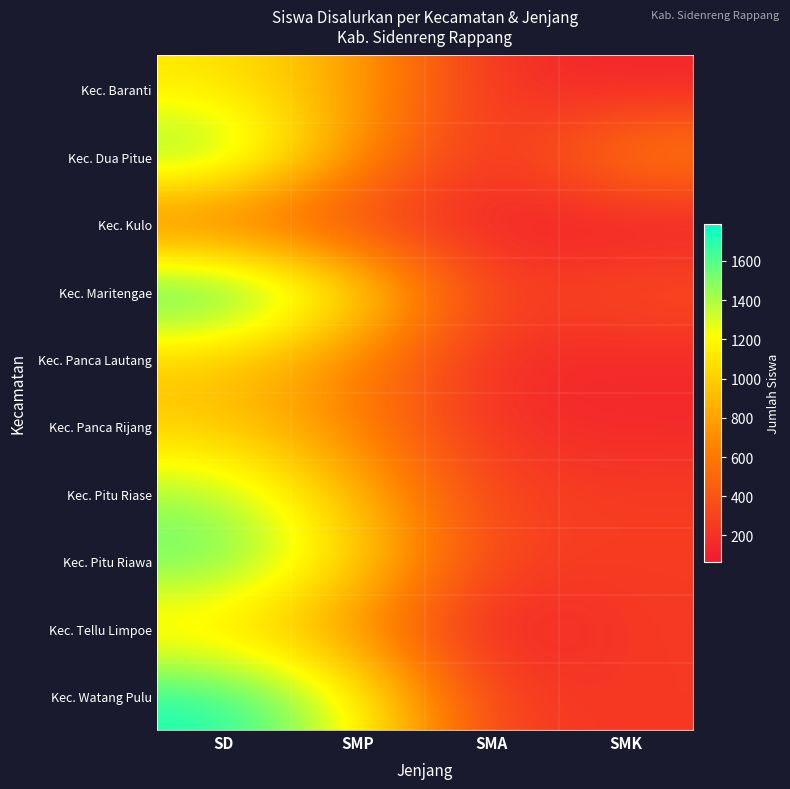

Rank the series at SMA from highest to lowest value.

Kec. Pitu Riase, Kec. Pitu Riawa, Kec. Watang Pulu, Kec. Maritengae, Kec. Baranti, Kec. Panca Rijang, Kec. Panca Lautang, Kec. Dua Pitue, Kec. Kulo, Kec. Tellu Limpoe